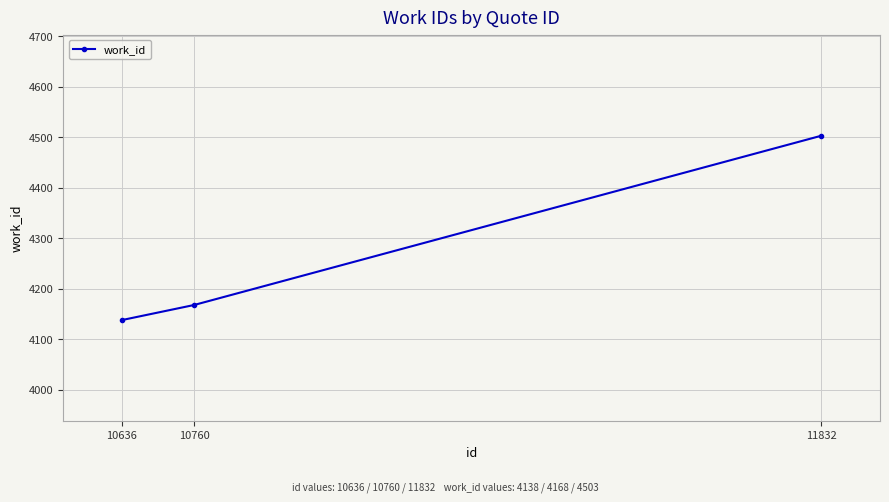

List the labels in order of value, smallest first.

10636, 10760, 11832